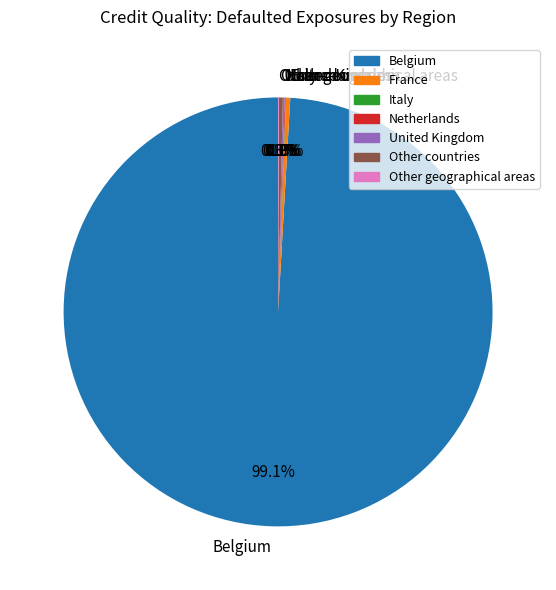

Is Belgium the majority of the pie?

Yes